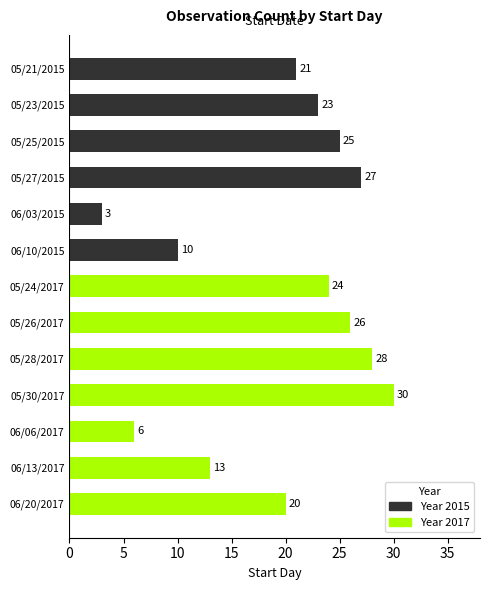

Are the bars grouped side by side (vs. stacked)?

No